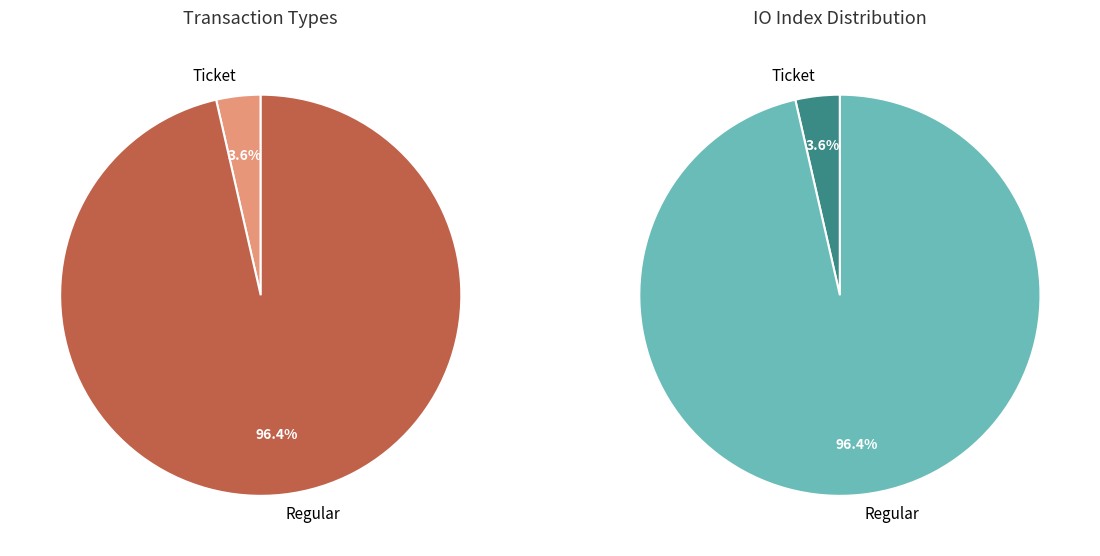

What is the total percentage of Ticket and Regular?

100.0%